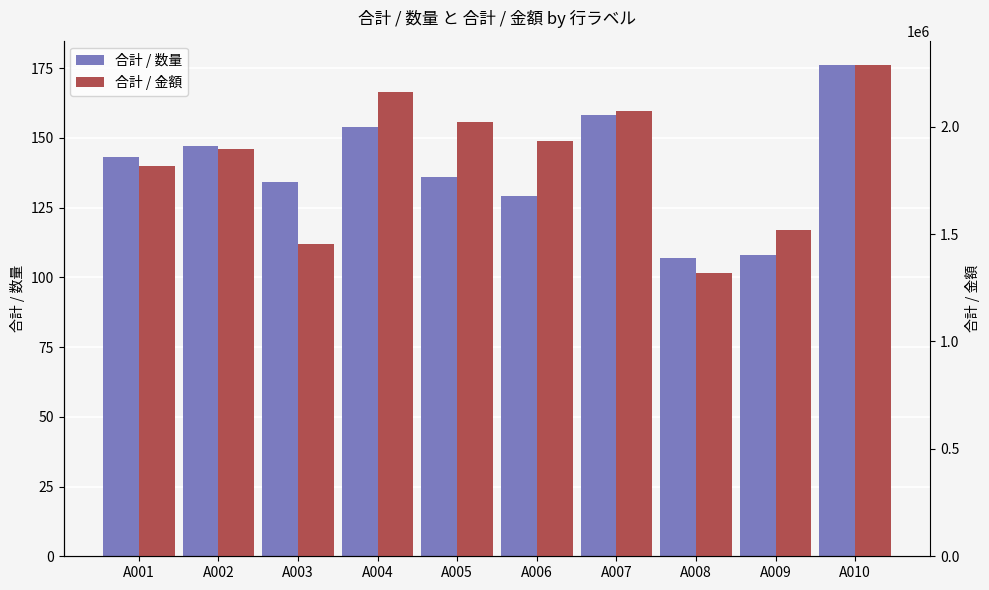

True or false: 合計 / 数量 has a value of 107 at A008.

True